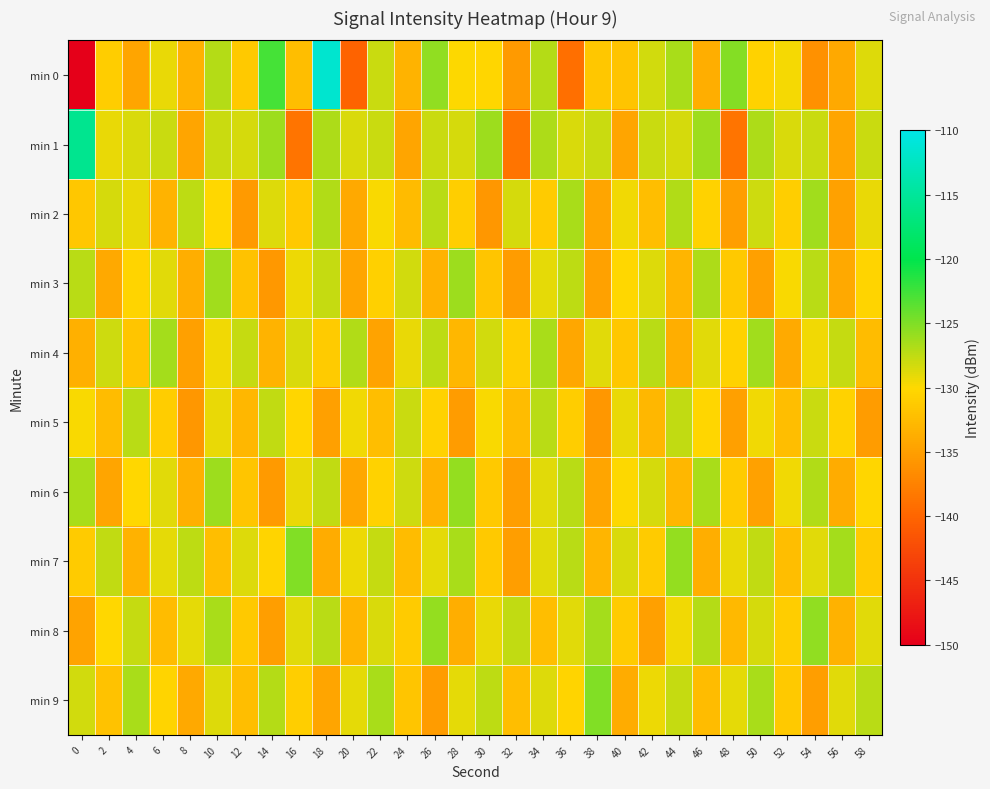

What is the greatest value displayed?

-111.4